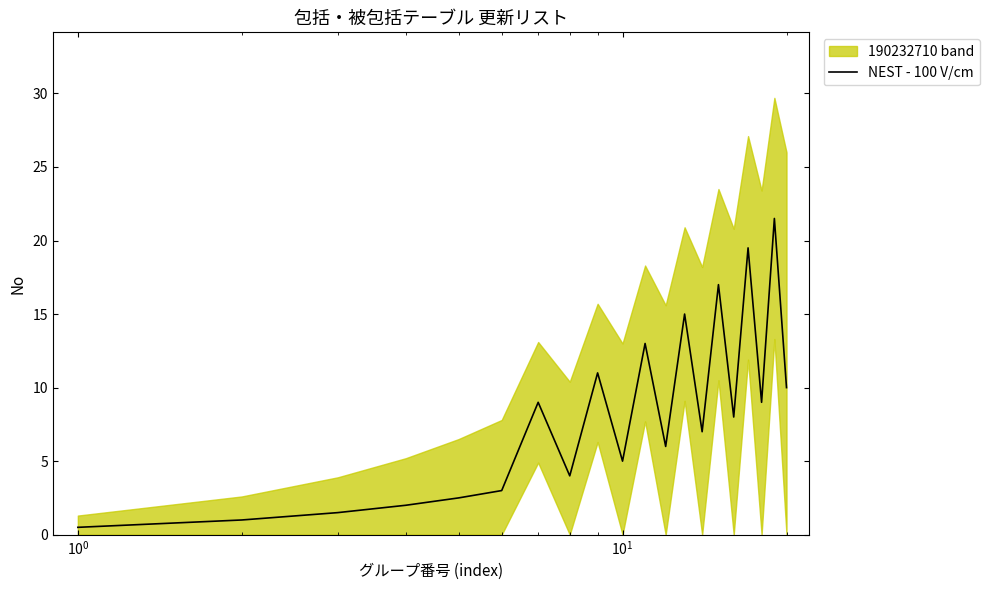

Reading left to right, list all the values displayed in this chart.

0.5	1.0	1.5	2.0	2.5	3.0	9.0	4.0	11.0	5.0	13.0	6.0	15.0	7.0	17.0	8.0	19.5	9.0	21.5	10.0